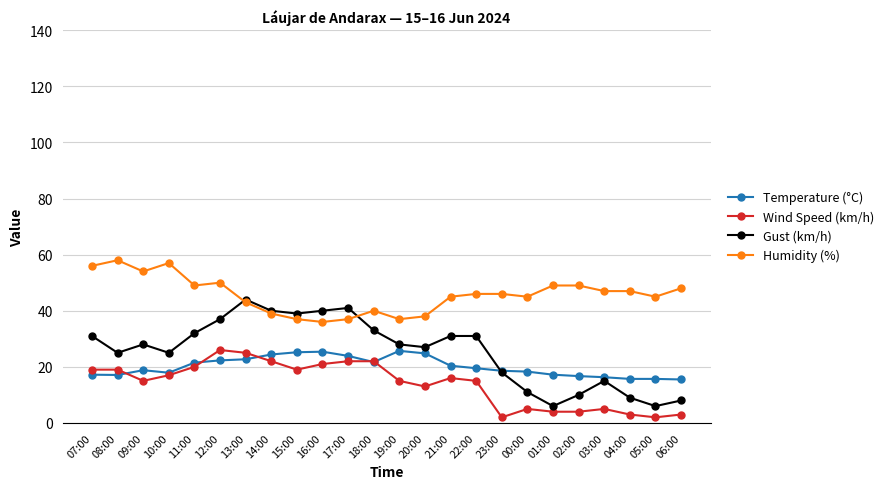

Where is the first local minimum for Humidity (%)?

09:00